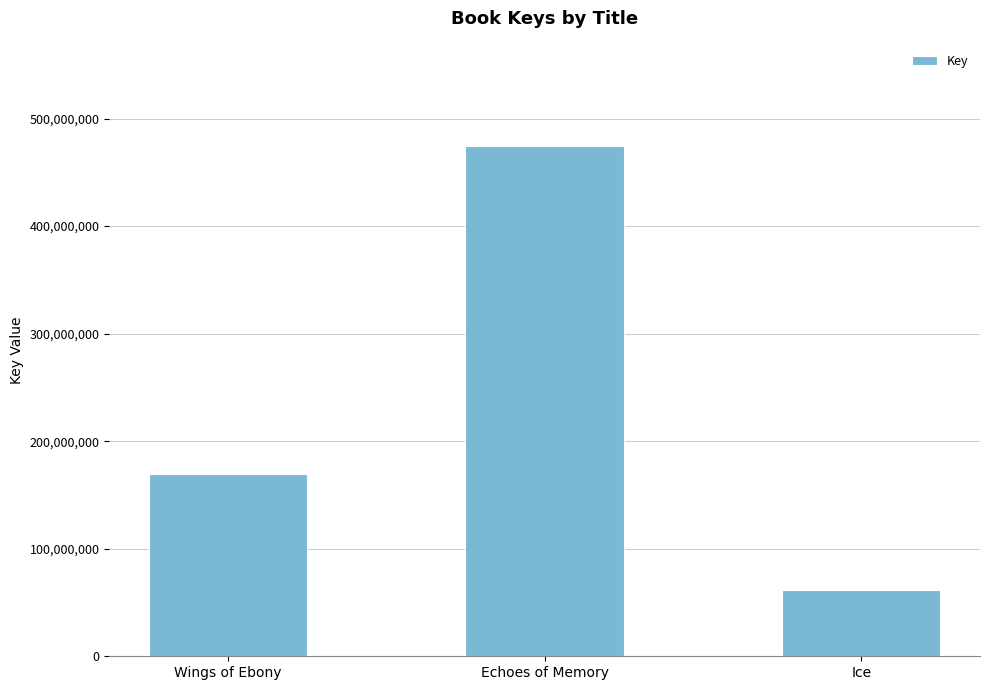

What value does the data have at Echoes of Memory, to the nearest 10?

474886340